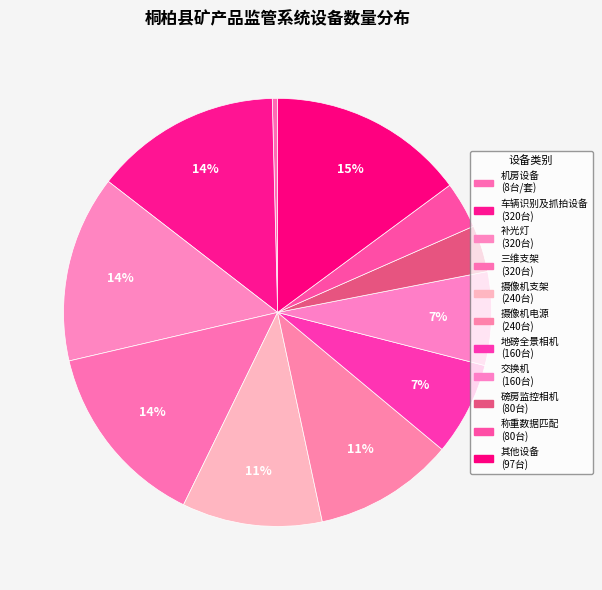

Is there any slice that represents more than half of the pie?

No